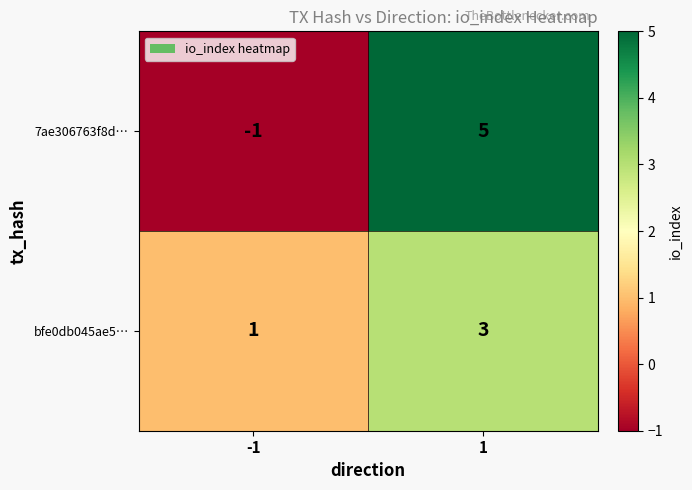

Rank the series by their maximum value, from highest to lowest.

7ae306763f8d…, bfe0db045ae5…